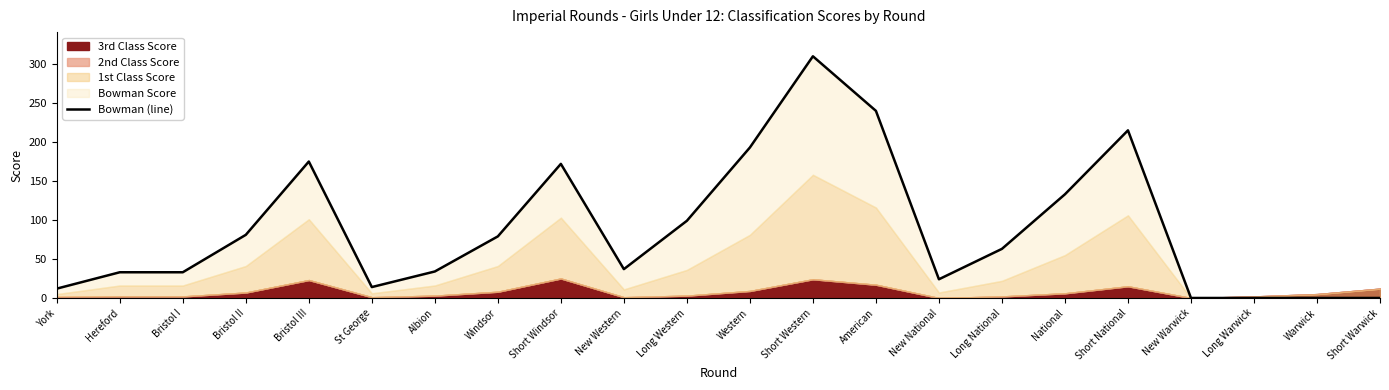

Is it true that the value at Albion is 57?

False